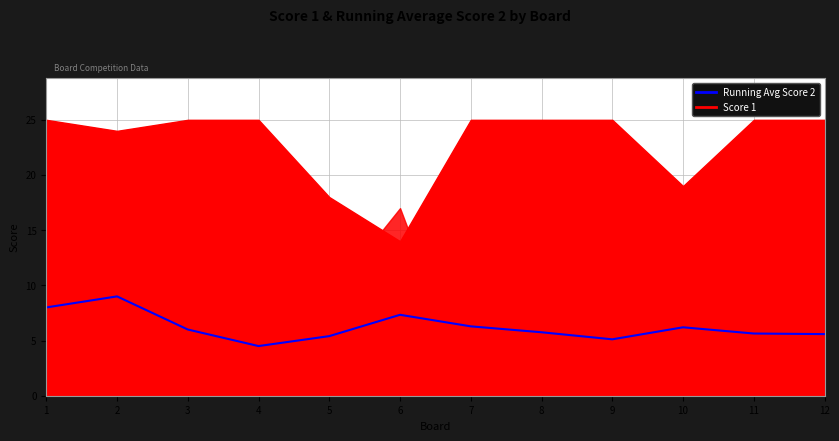

Approximately how many times larger is the value at 11 compared to 10?

0.9